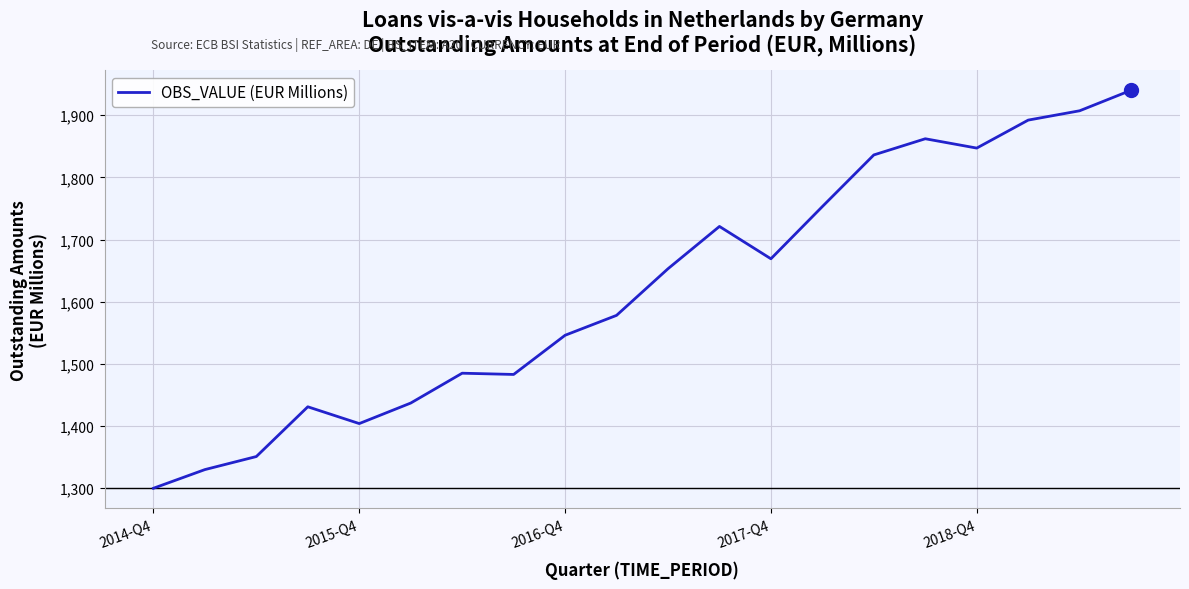

What is the difference between the maximum and minimum values?

640